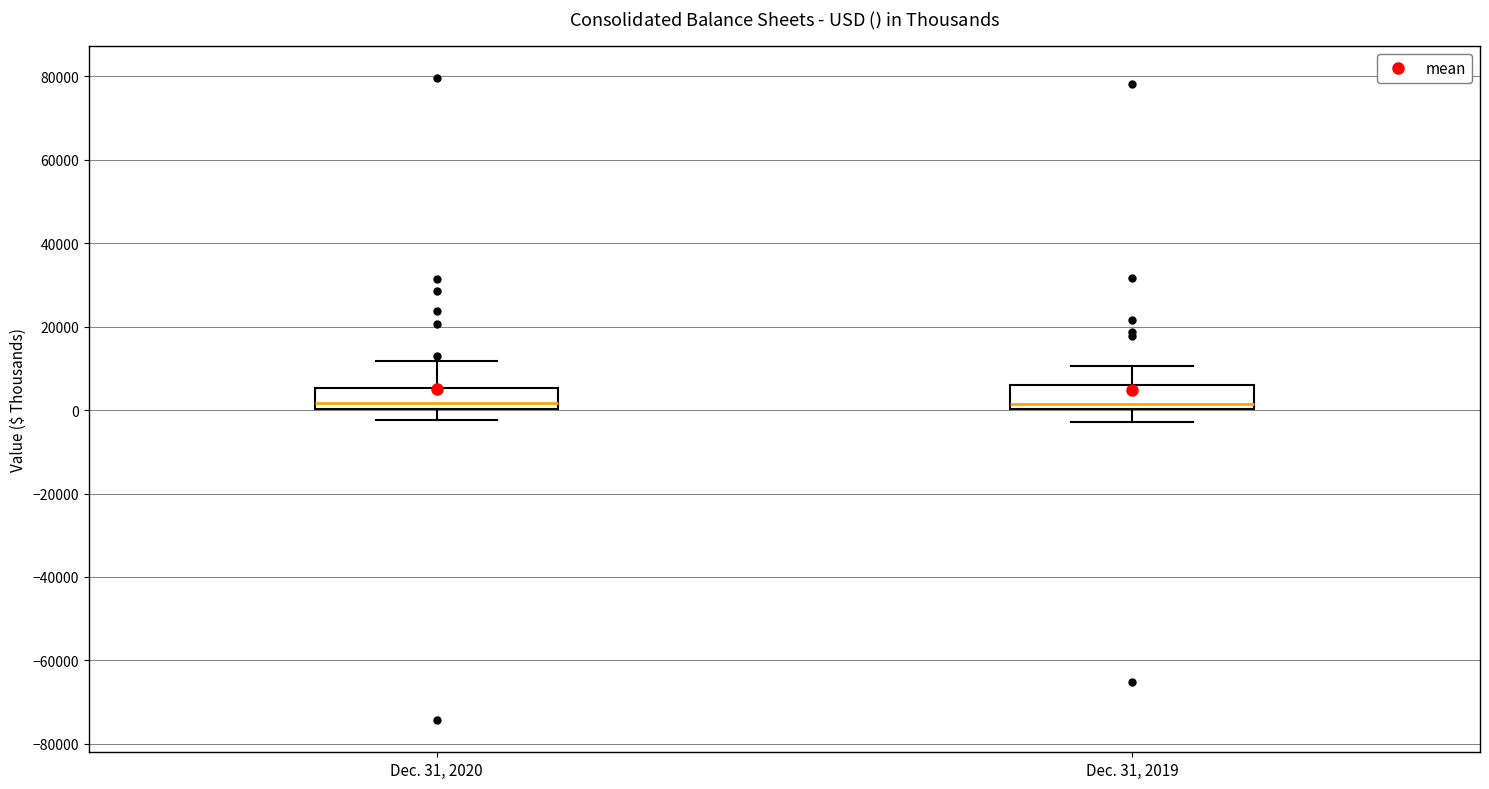

Reading left to right, transcribe this box plot: for each box, give where its median line is, the range the box spans, and where its two whiskers end, as read against the y-axis. The values are not printed on the chart, so give them approximately, as read against the axis.

Dec. 31, 2020: median 2000, box 0 to 6000, whiskers -2000 to 12000
Dec. 31, 2019: median 2000, box 0 to 6000, whiskers -2000 to 10000